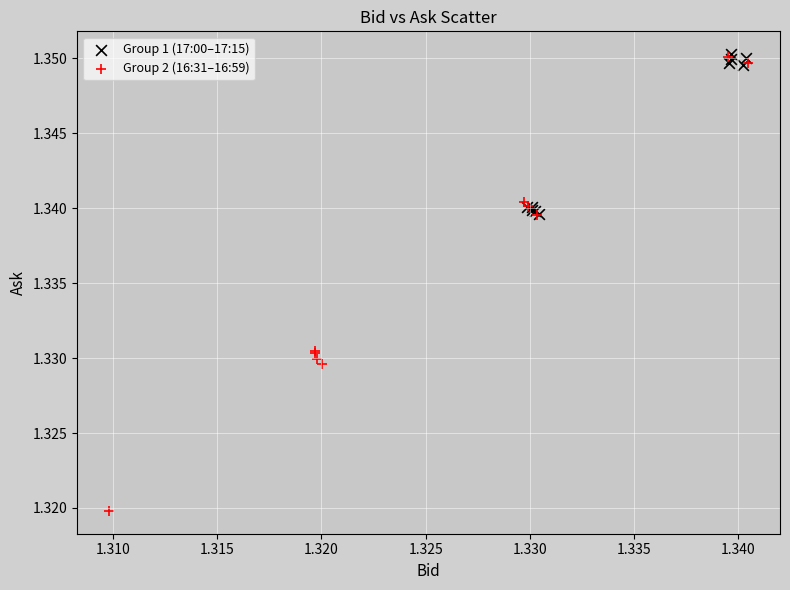

Which series has the largest Y range (max minus min)?

Group 2 (16:31–16:59)